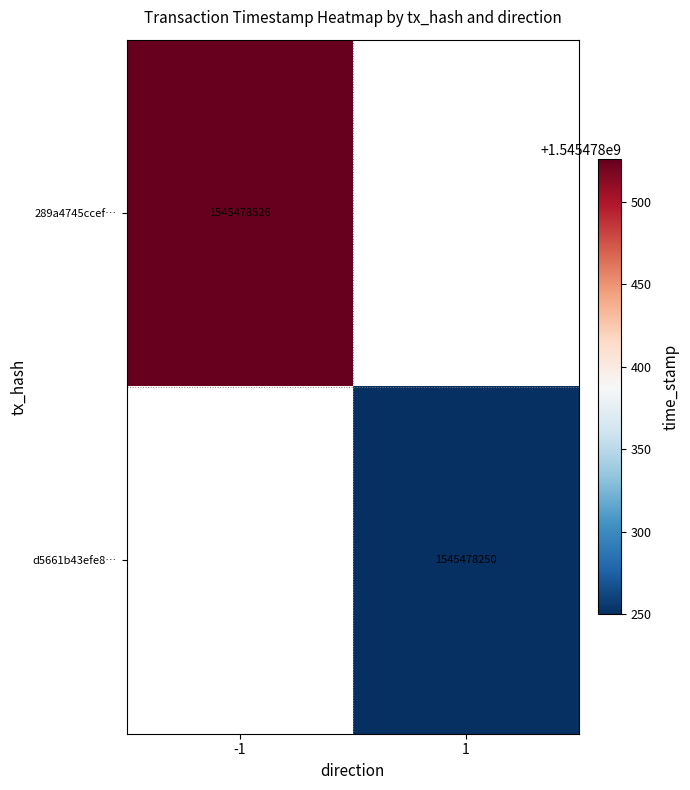

Which series has the largest total across all categories?

289a4745ccefba85cc03a5dfd91b666f036459d